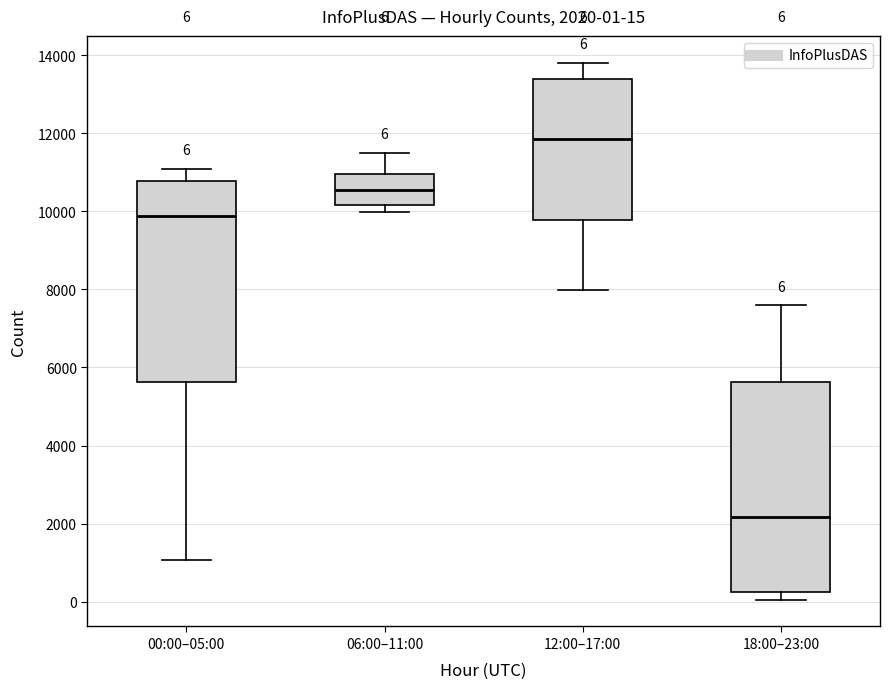

Which box's median line is the lowest?

18:00–23:00